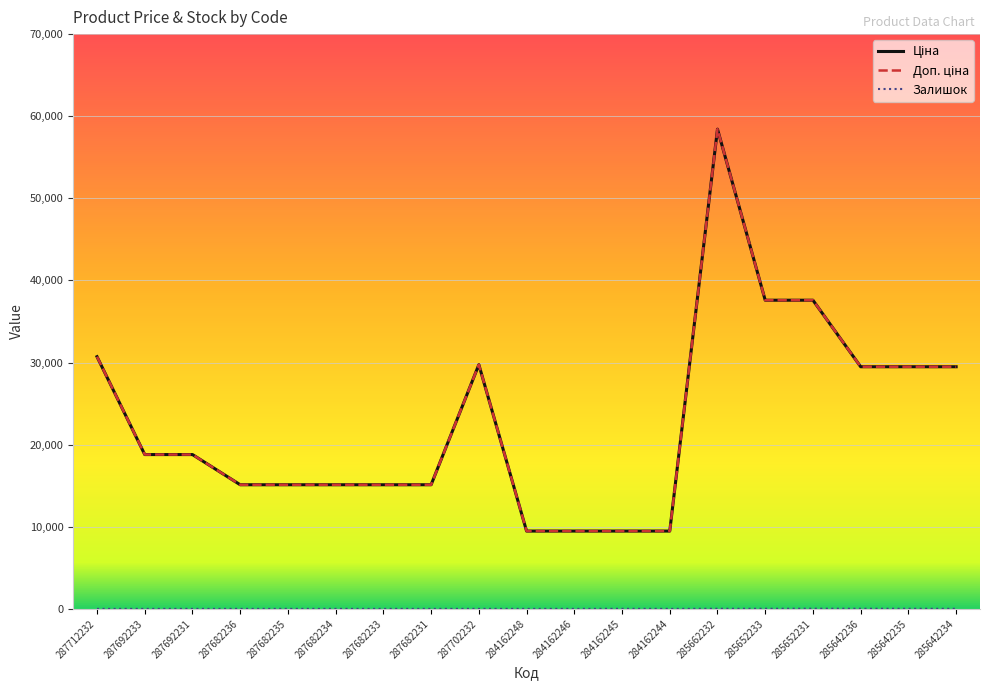

What is the label of the 8th point from the right?

284162245